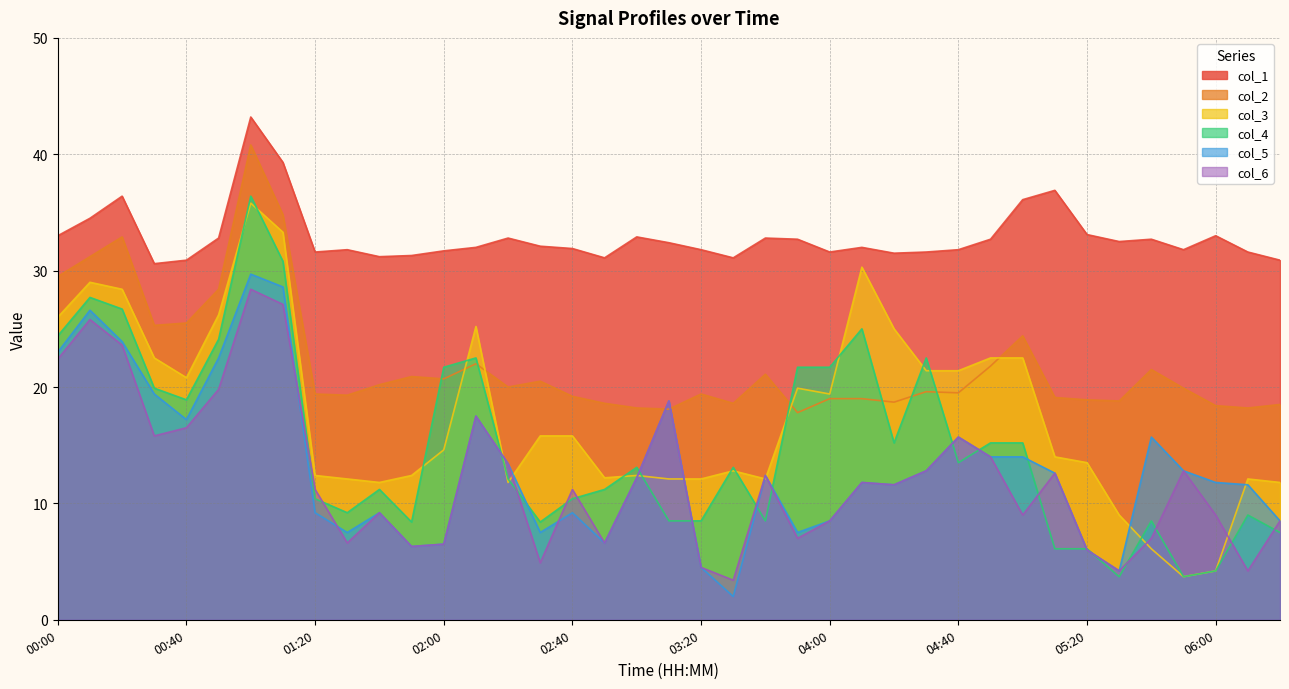

Reading left to right, what are all the values shown in this chart?

col_1: 00:00=33.0	00:10=34.5	00:20=36.4	00:30=30.6	00:40=30.9	00:50=32.8	01:00=43.2	01:10=39.3	01:20=31.6	01:30=31.8	01:40=31.2	01:50=31.3	02:00=31.7	02:10=32.0	02:20=32.8	02:30=32.1	02:40=31.9	02:50=31.1	03:00=32.9	03:10=32.4	03:20=31.8	03:30=31.1	03:40=32.8	03:50=32.7	04:00=31.6	04:10=32.0	04:20=31.5	04:30=31.6	04:40=31.8	04:50=32.7	05:00=36.1	05:10=36.9	05:20=33.1	05:30=32.5	05:40=32.7	05:50=31.8	06:00=33.0	06:10=31.6	06:20=30.9
col_2: 00:00=29.5	00:10=31.2	00:20=32.9	00:30=25.3	00:40=25.5	00:50=28.4	01:00=40.8	01:10=34.8	01:20=19.4	01:30=19.3	01:40=20.2	01:50=20.9	02:00=20.7	02:10=22.0	02:20=20.0	02:30=20.5	02:40=19.2	02:50=18.6	03:00=18.2	03:10=18.1	03:20=19.4	03:30=18.6	03:40=21.1	03:50=17.8	04:00=19.0	04:10=19.0	04:20=18.7	04:30=19.6	04:40=19.5	04:50=21.8	05:00=24.4	05:10=19.1	05:20=18.9	05:30=18.8	05:40=21.5	05:50=19.9	06:00=18.4	06:10=18.2	06:20=18.5
col_3: 00:00=26.0	00:10=29.0	00:20=28.4	00:30=22.5	00:40=20.8	00:50=26.2	01:00=35.8	01:10=33.3	01:20=12.4	01:30=12.1	01:40=11.8	01:50=12.4	02:00=14.6	02:10=25.2	02:20=11.8	02:30=15.8	02:40=15.8	02:50=12.2	03:00=12.4	03:10=12.1	03:20=12.1	03:30=12.8	03:40=12.1	03:50=19.9	04:00=19.4	04:10=30.3	04:20=25.0	04:30=21.4	04:40=21.4	04:50=22.5	05:00=22.5	05:10=14.0	05:20=13.5	05:30=9.0	05:40=6.1	05:50=3.7	06:00=4.2	06:10=12.1	06:20=11.8
col_4: 00:00=24.4	00:10=27.7	00:20=26.7	00:30=19.9	00:40=18.9	00:50=24.1	01:00=36.4	01:10=30.8	01:20=10.4	01:30=9.2	01:40=11.2	01:50=8.4	02:00=21.7	02:10=22.5	02:20=12.1	02:30=8.4	02:40=10.4	02:50=11.2	03:00=13.1	03:10=8.5	03:20=8.5	03:30=13.1	03:40=8.5	03:50=21.7	04:00=21.7	04:10=25.0	04:20=15.2	04:30=22.5	04:40=13.5	04:50=15.2	05:00=15.2	05:10=6.1	05:20=6.1	05:30=3.7	05:40=8.5	05:50=3.7	06:00=4.2	06:10=9.0	06:20=7.5
col_5: 00:00=23.0	00:10=26.6	00:20=23.9	00:30=19.4	00:40=17.2	00:50=22.5	01:00=29.7	01:10=28.6	01:20=9.2	01:30=7.5	01:40=9.2	01:50=6.3	02:00=6.5	02:10=17.5	02:20=13.4	02:30=7.5	02:40=9.2	02:50=6.6	03:00=12.2	03:10=18.8	03:20=4.5	03:30=2.0	03:40=12.4	03:50=7.5	04:00=8.5	04:10=11.8	04:20=11.6	04:30=12.8	04:40=15.7	04:50=14.0	05:00=14.0	05:10=12.6	05:20=6.0	05:30=4.2	05:40=15.7	05:50=12.8	06:00=11.8	06:10=11.6	06:20=8.5
col_6: 00:00=22.4	00:10=25.8	00:20=23.6	00:30=15.8	00:40=16.5	00:50=19.8	01:00=28.4	01:10=27.1	01:20=11.2	01:30=6.6	01:40=9.2	01:50=6.3	02:00=6.5	02:10=17.5	02:20=13.4	02:30=4.9	02:40=11.2	02:50=6.6	03:00=12.2	03:10=18.8	03:20=4.5	03:30=3.4	03:40=12.4	03:50=7.0	04:00=8.5	04:10=11.8	04:20=11.6	04:30=12.8	04:40=15.7	04:50=14.0	05:00=9.0	05:10=12.6	05:20=6.0	05:30=4.2	05:40=7.0	05:50=12.8	06:00=9.0	06:10=4.2	06:20=8.5